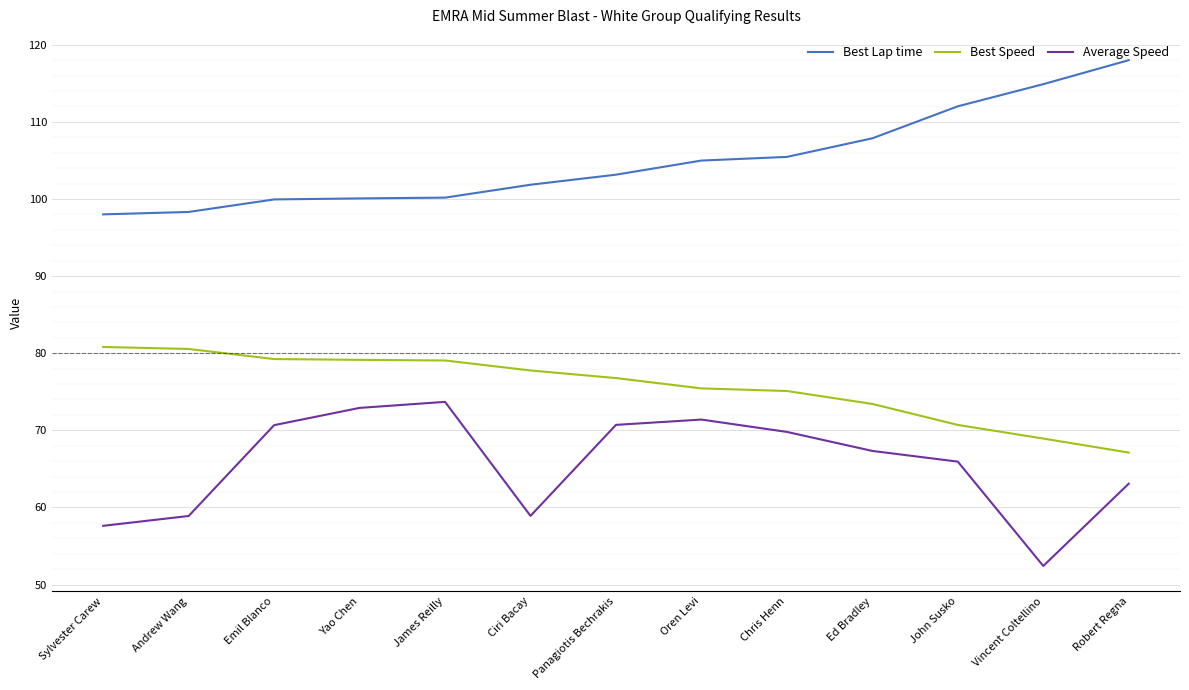

At how many categories does at least one series exceed 104?

6